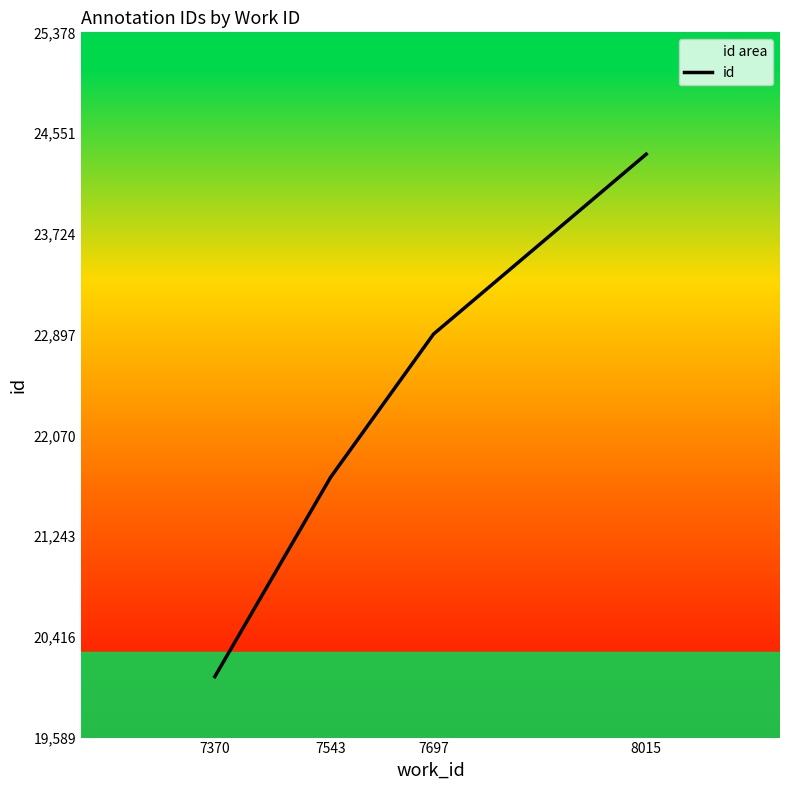

What is the smallest value displayed?

20089.7